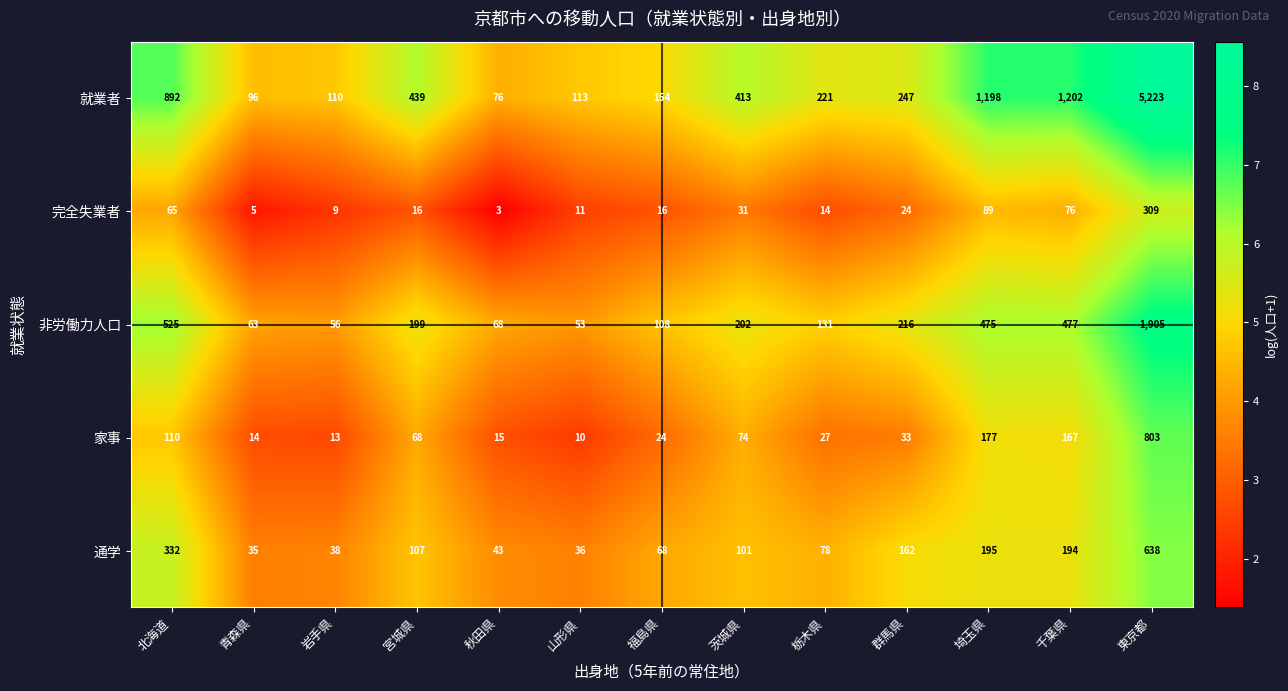

Which series has the largest range (max minus min)?

就業者